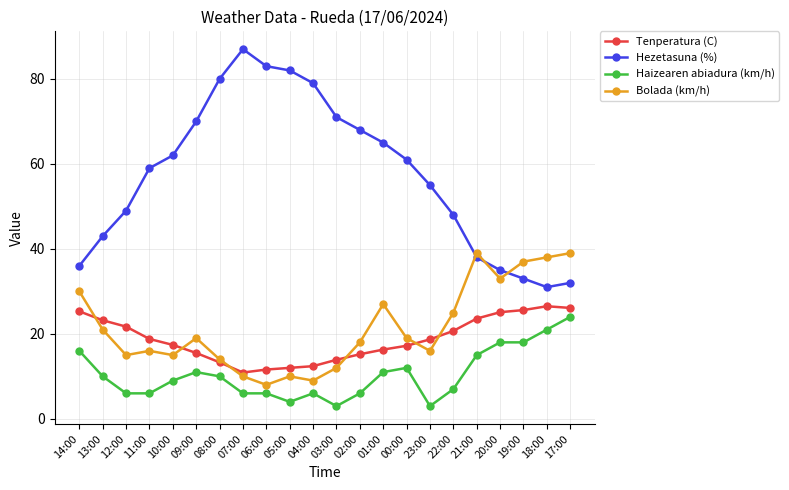

Is it true that Haizearen abiadura (km/h) equals 7.0 at 22:00?

True